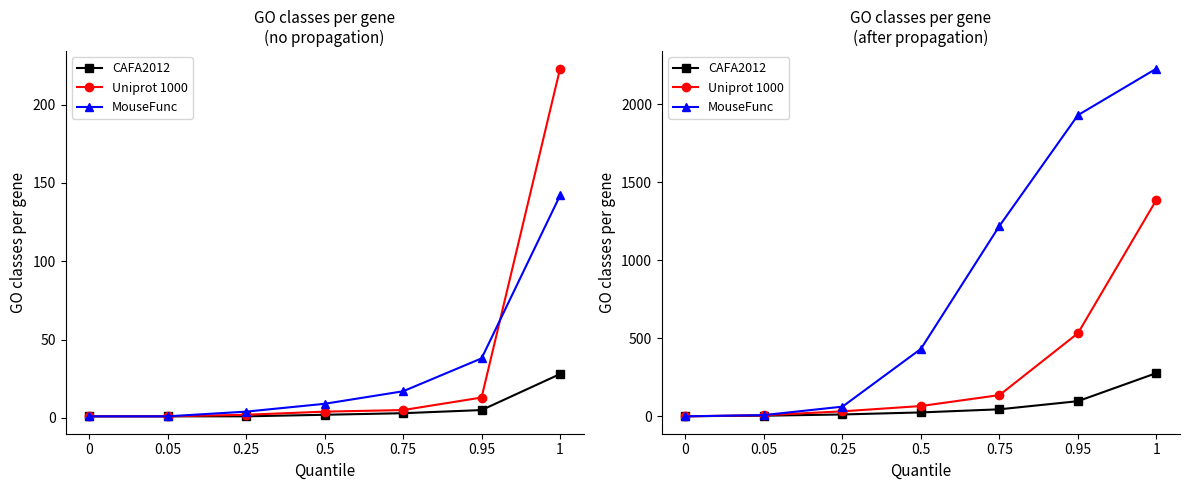

Which series has the widest spread of values?

MouseFunc